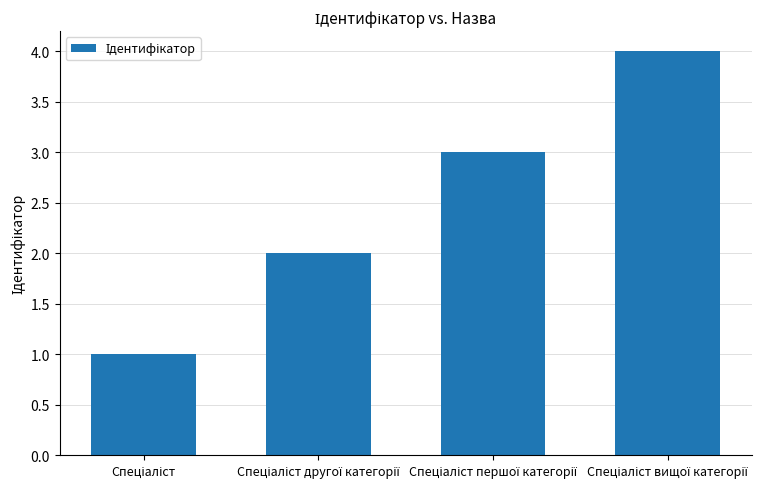

What is the value of the 1st bar from the left?

1